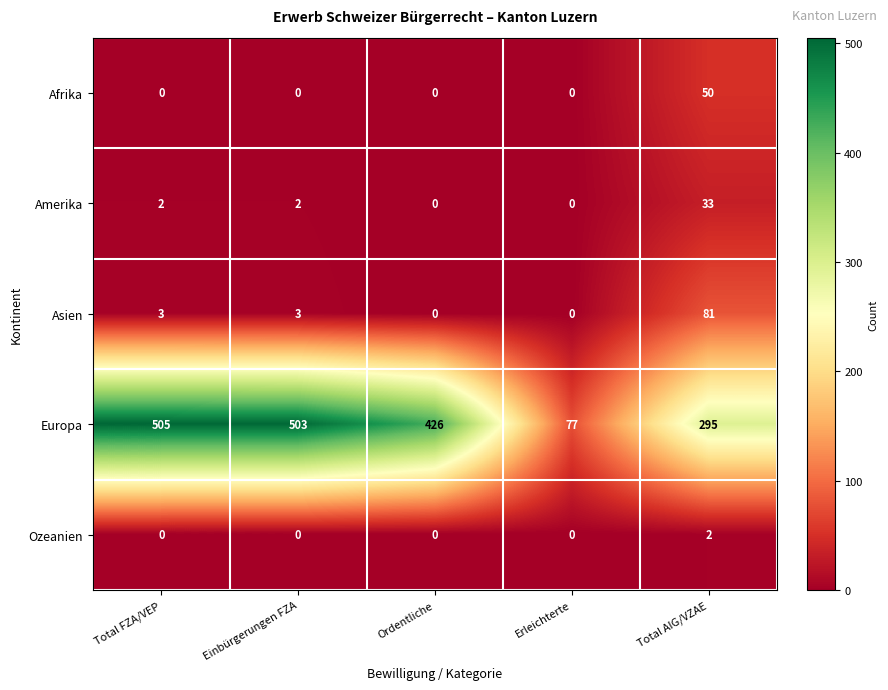

What is the greatest value displayed?

505